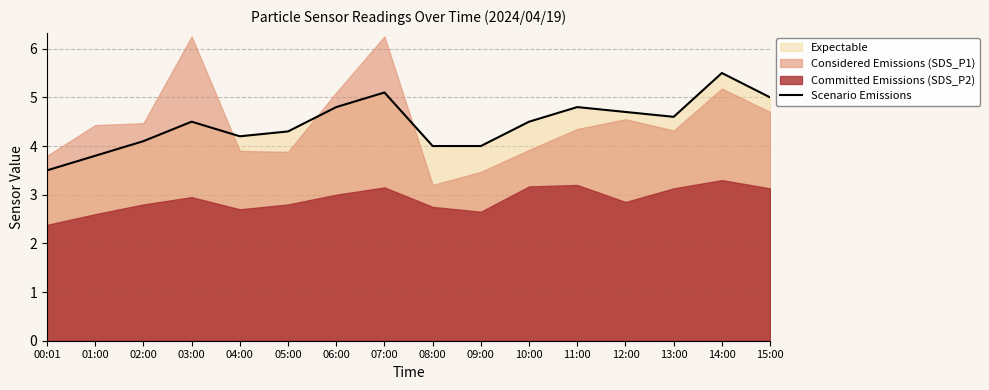

What is the smallest value displayed?

3.5